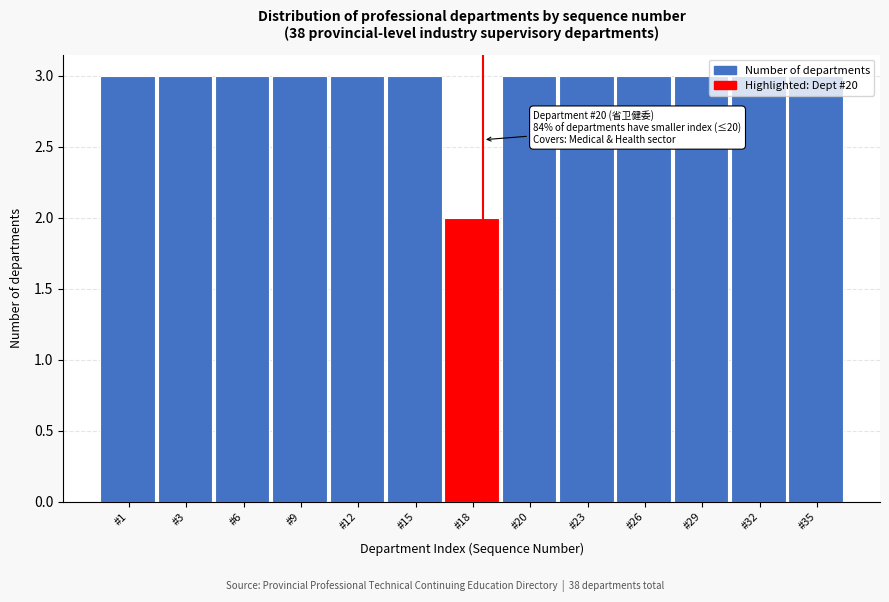

Is it true that the value at #29 is 3?

True